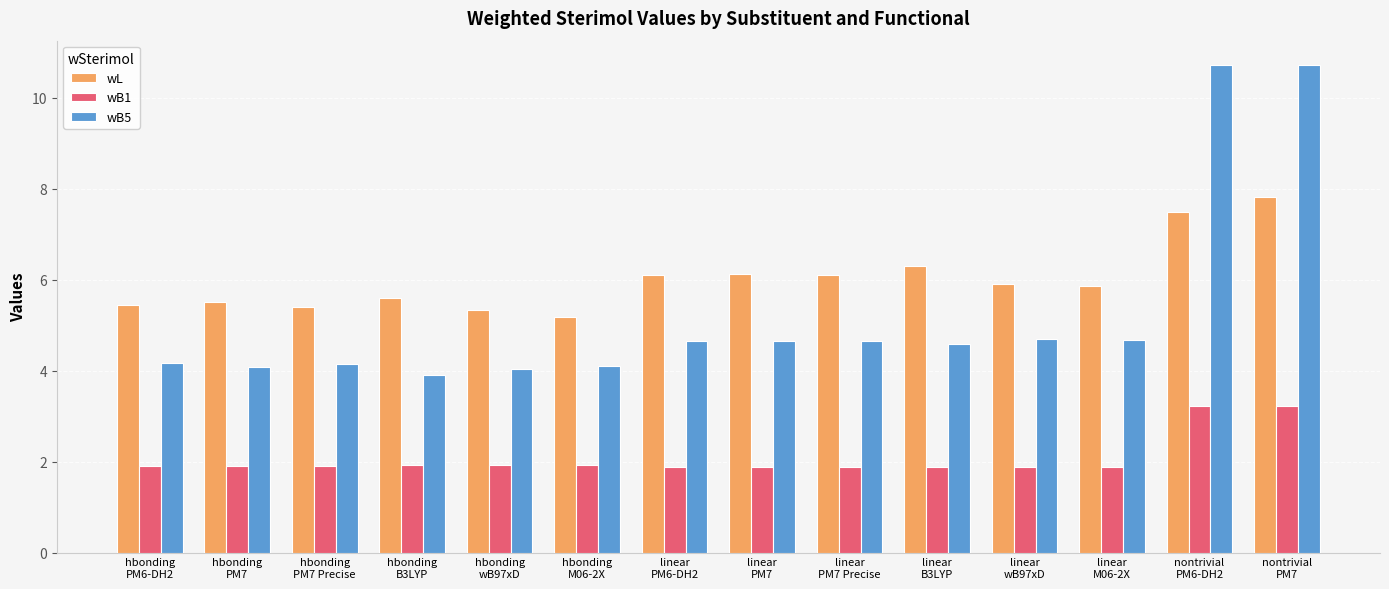

How many distinct data groups are displayed?

3